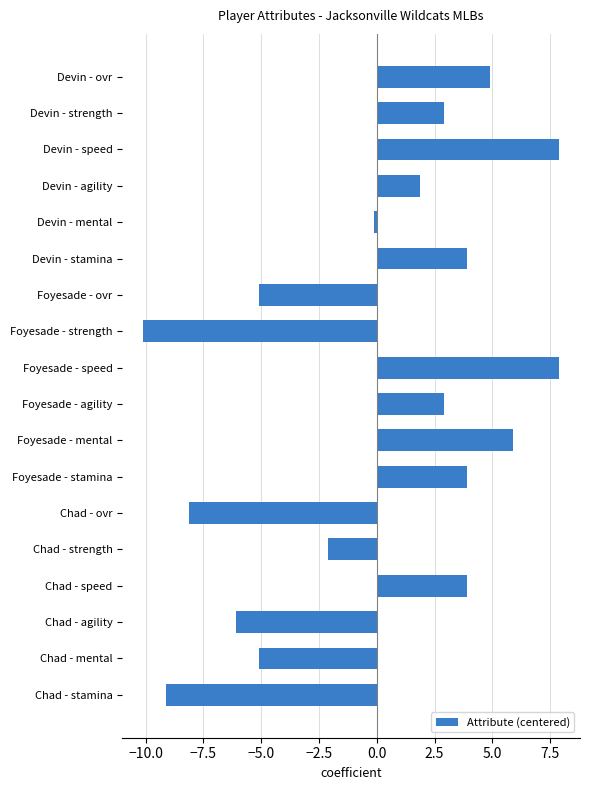

Count the number of values greater than 2.

9